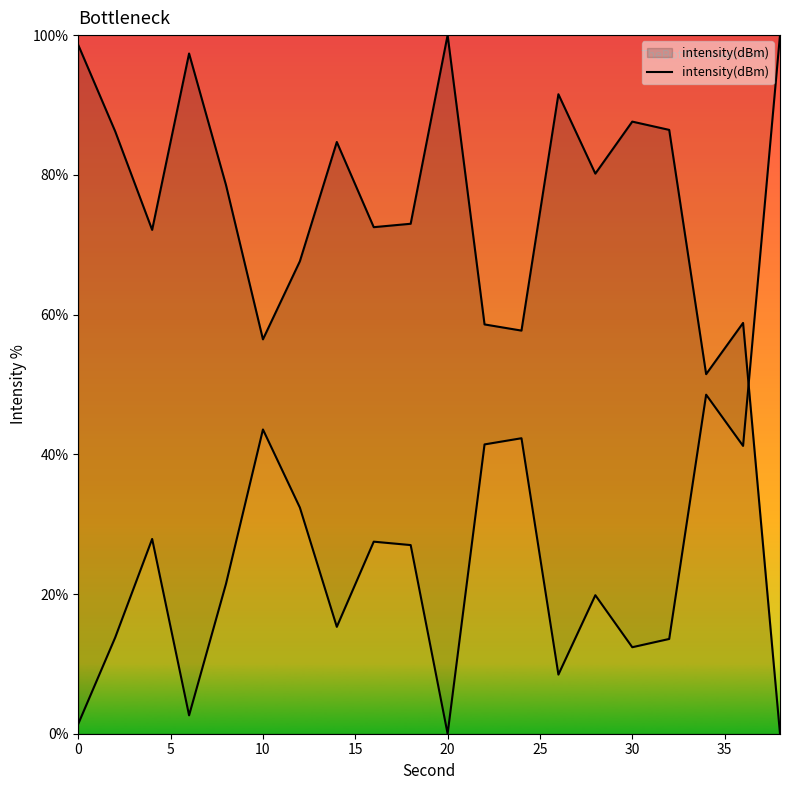

The chart shows a value of 104.9 at 9. True or false?

False